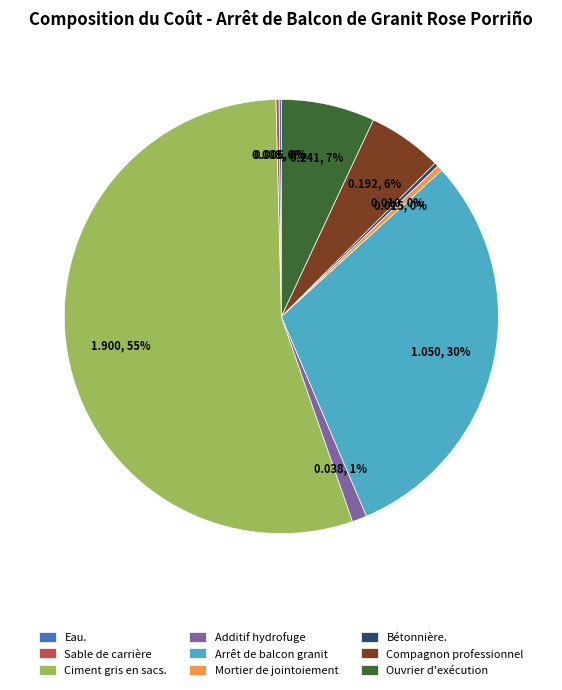

To the nearest percent, what portion does Compagnon professionnel represent?

6%